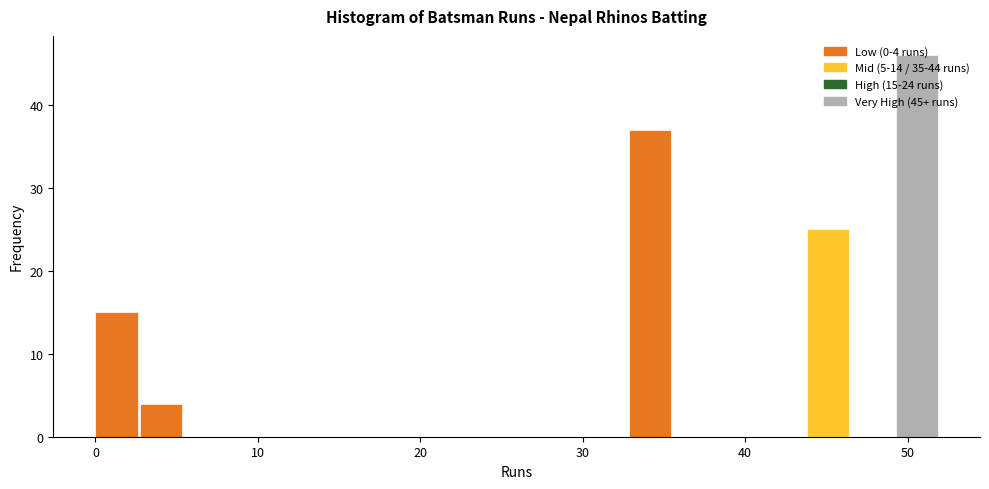

Read against the x-axis, roughly where is the centre of the tallest bar?

51